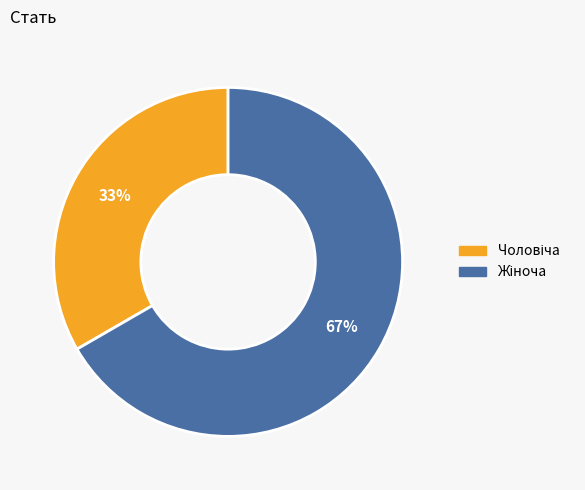

Is there any slice that represents more than half of the pie?

Yes